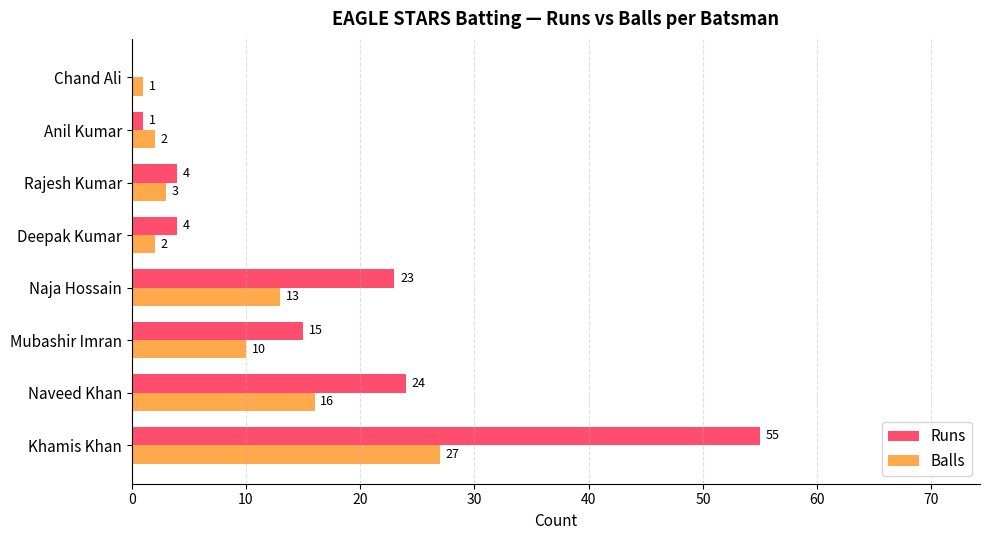

What value does the Balls series have at Naja Hossain, to the nearest 5?

15